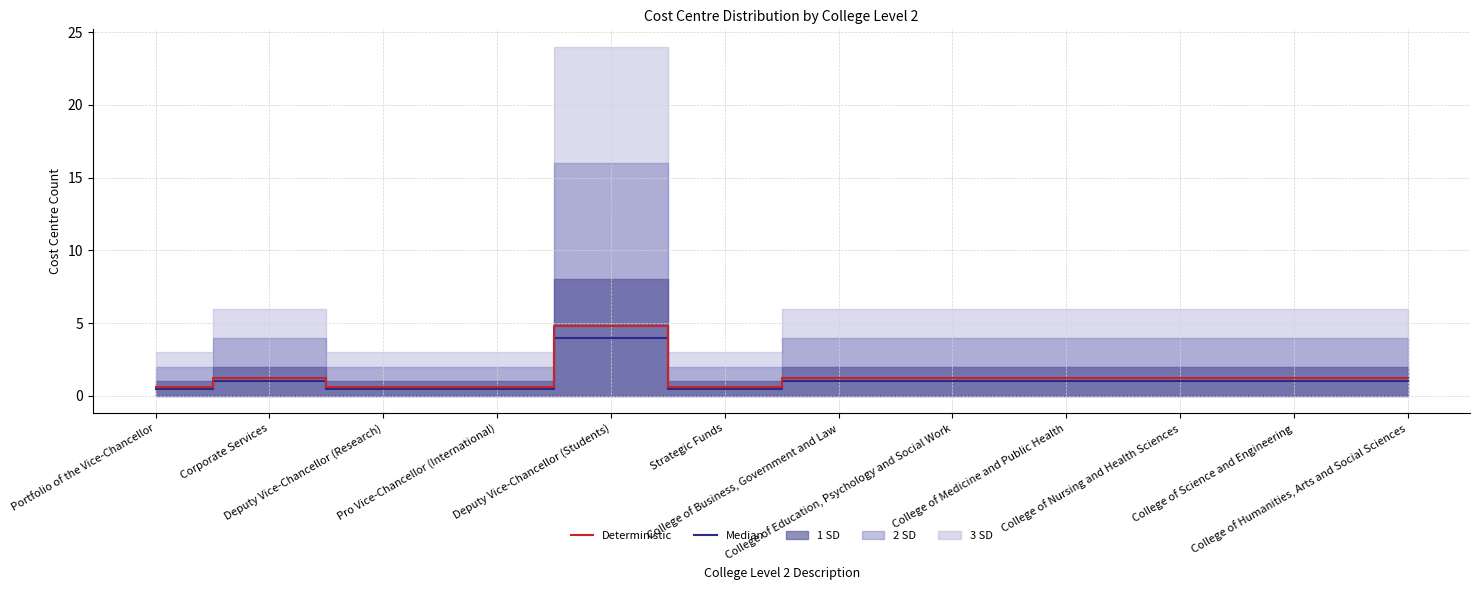

At which label does Deterministic first exceed 1?

Corporate Services